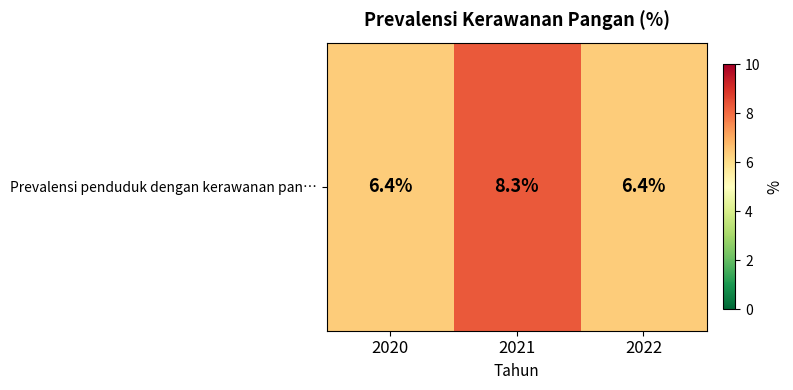

Which has a higher value, 2020 or 2022?

2020